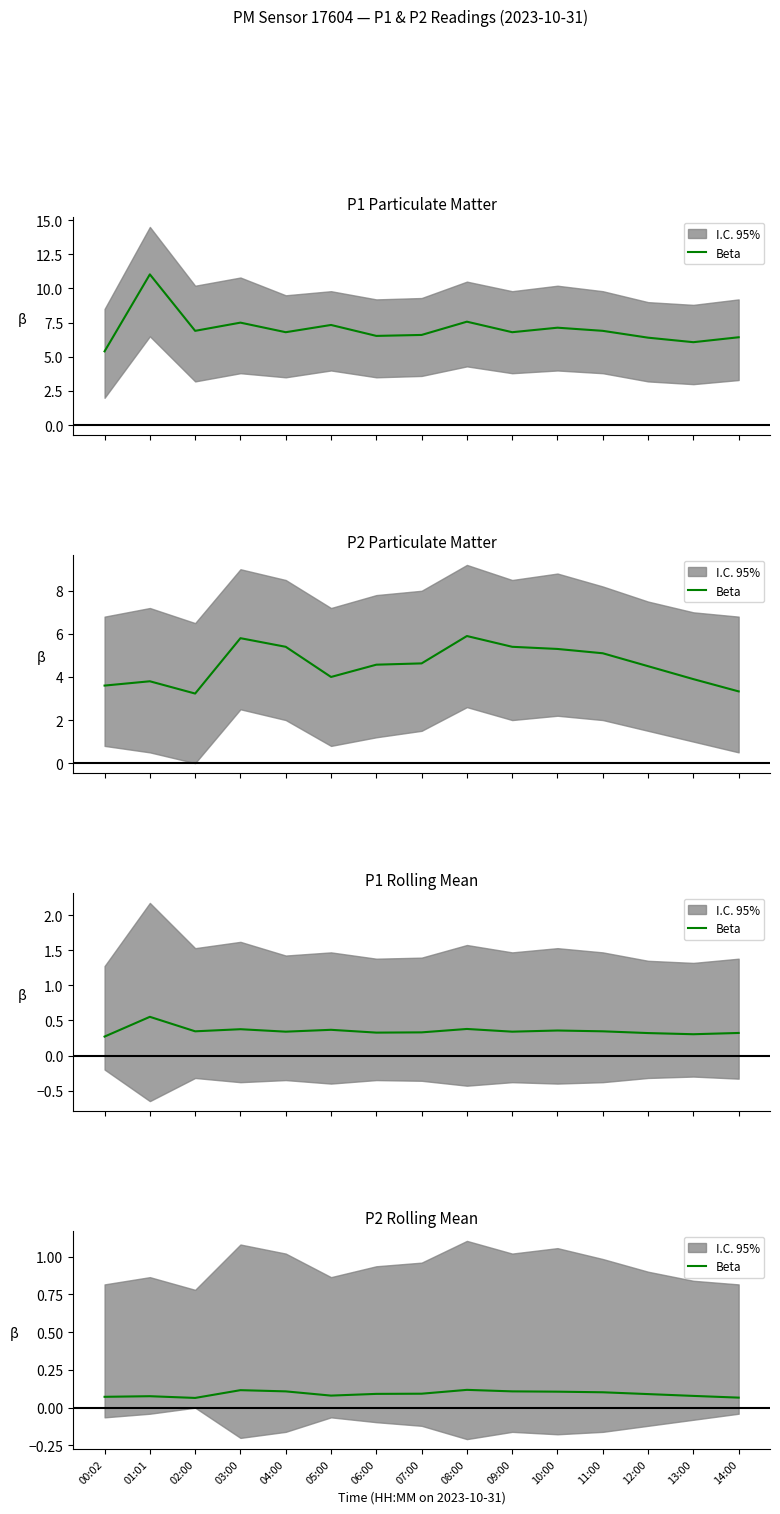

Count the values in the range 0 to 1.

15